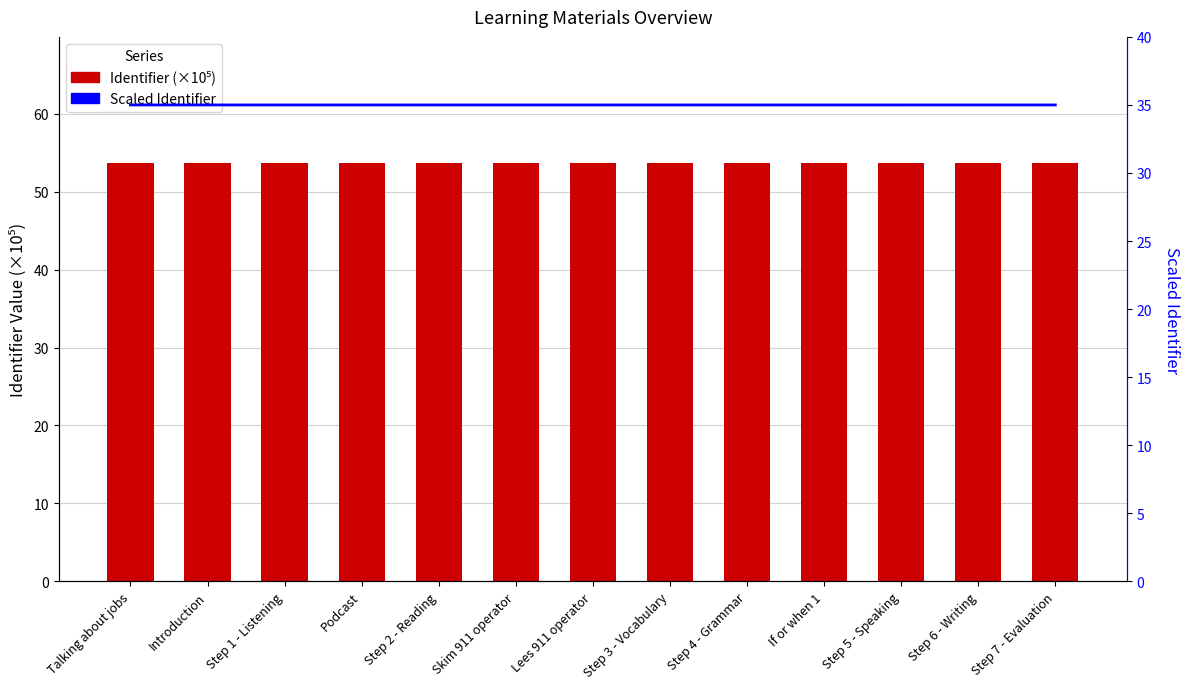

At which category is the sum across all series the highest?

Step 7 - Evaluation